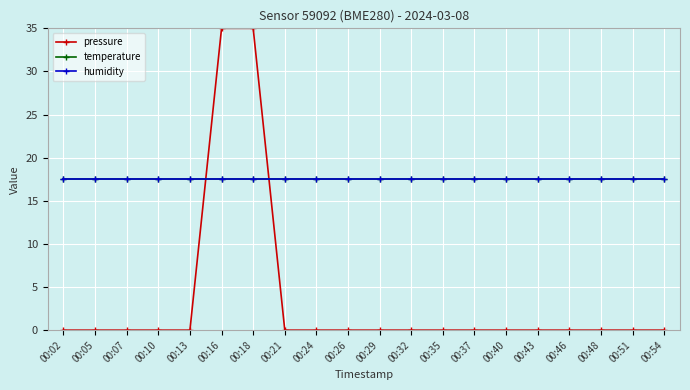

What is the value of the temperature point at the 15th from the left?

17.5